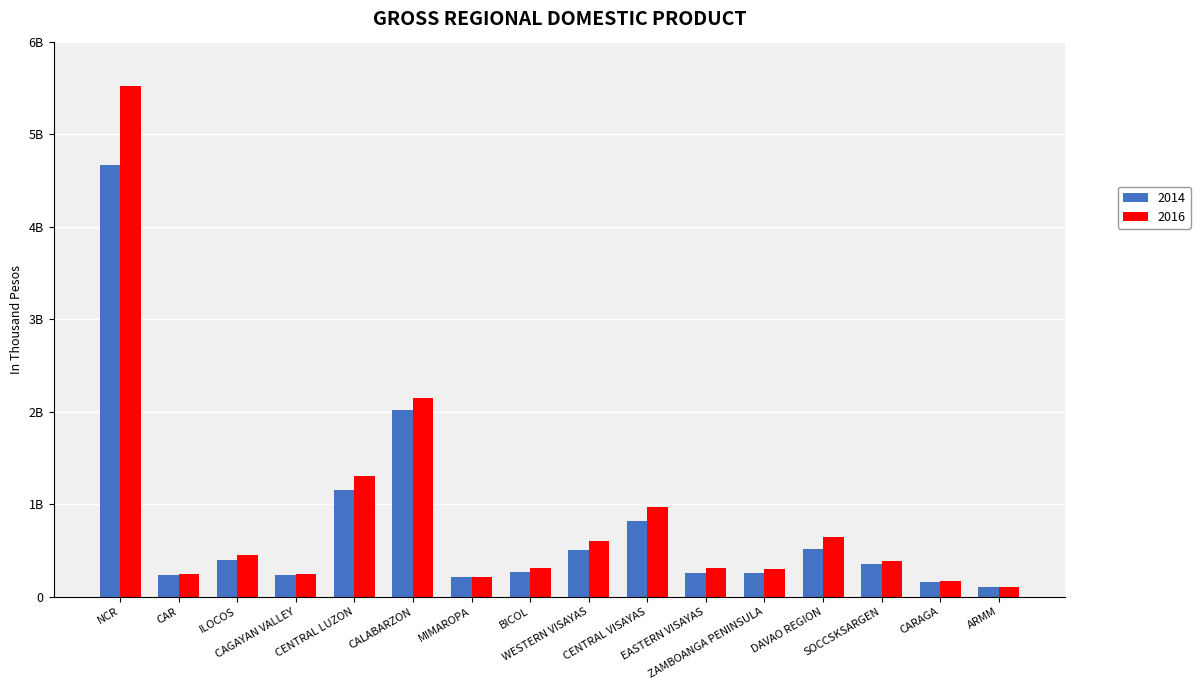

What is the sum of all 2016 values?

13903055441